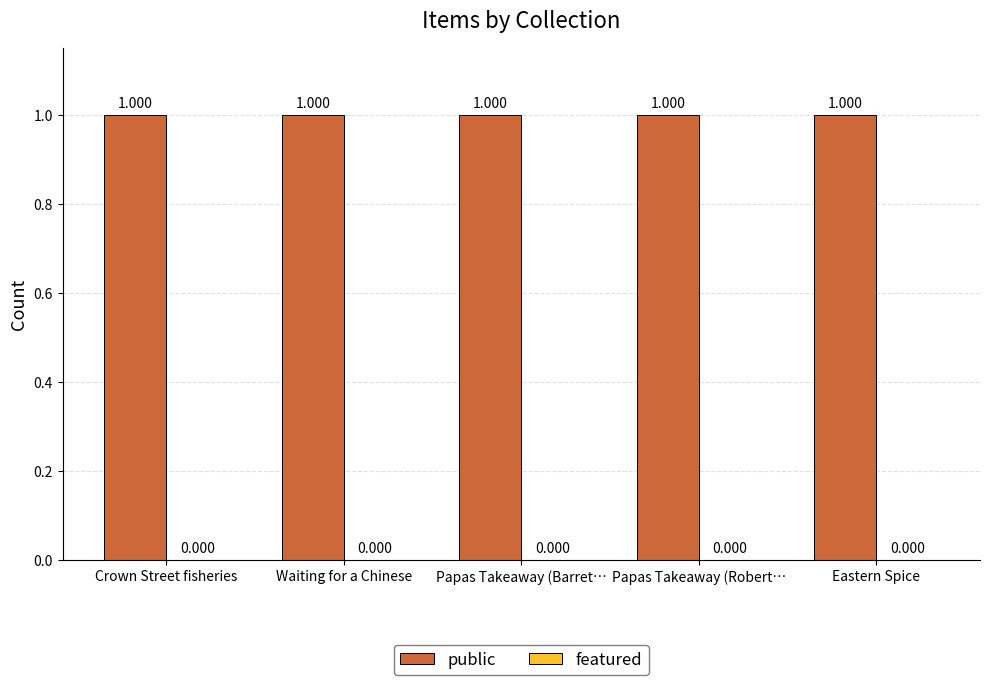

The value of featured at Eastern Spice is 0. True or false?

True